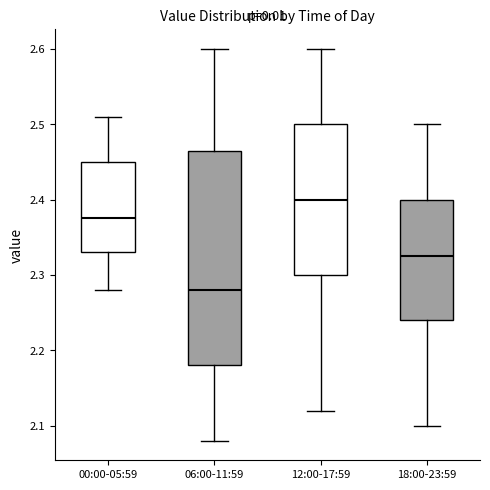

Comparing the boxes themselves (not the whiskers), which one is the tallest?

06:00-11:59